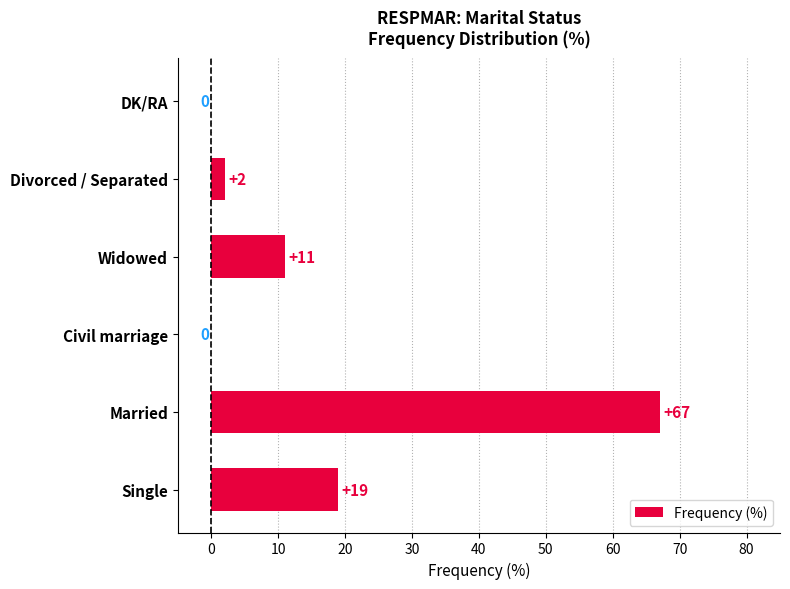

What is the sum of all values?

99